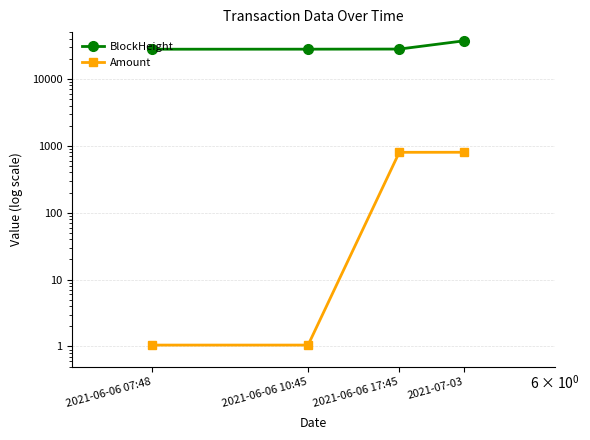

Read the BlockHeight value at 2021-06-06 07:48.

27751.0